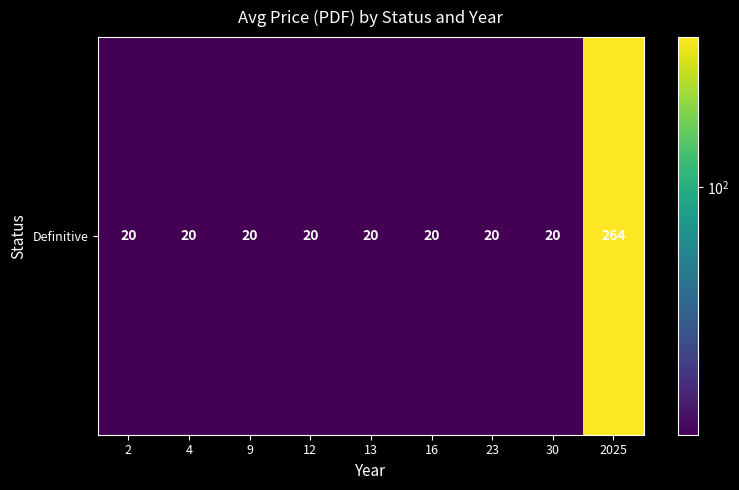

Is it true that the value at 23 is 29.5?

False